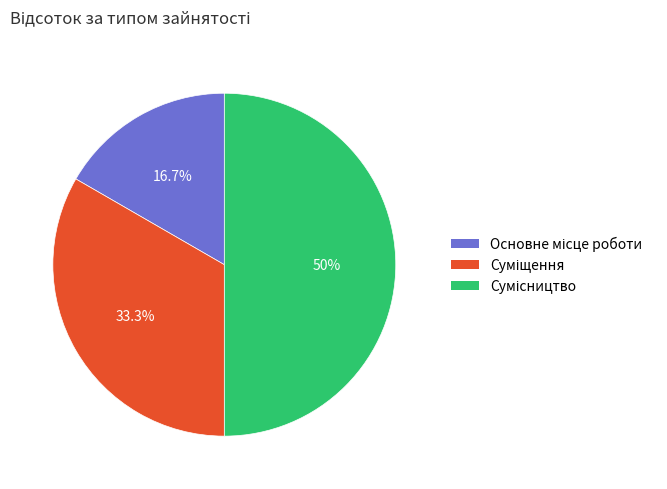

Combined, what portion of the pie is Суміщення and Сумісництво?

83.3%